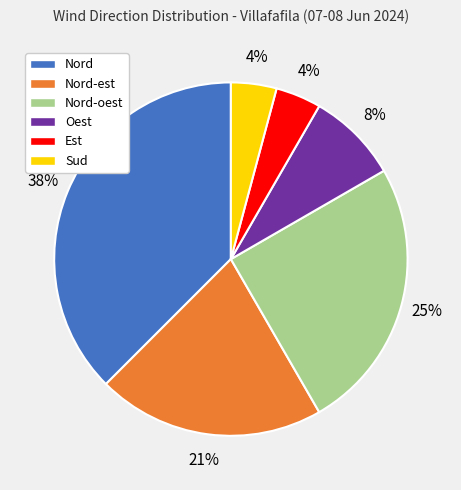

Which category has the biggest portion of the pie?

Nord